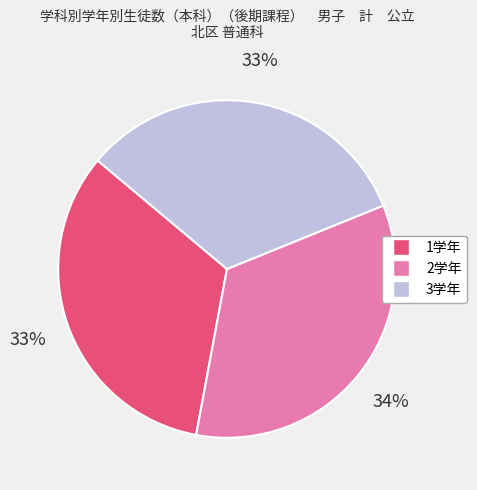

To the nearest percent, what percentage of the pie is 2学年?

34%